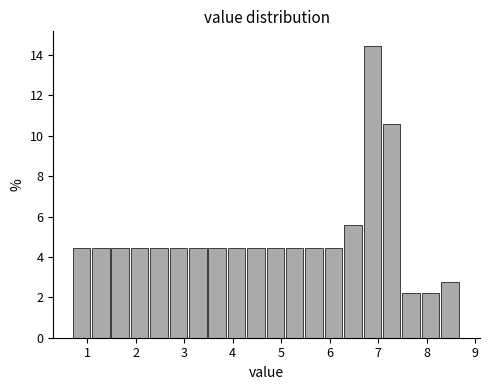

Which range on the x-axis has the tallest bar?

6.7 to 7.1